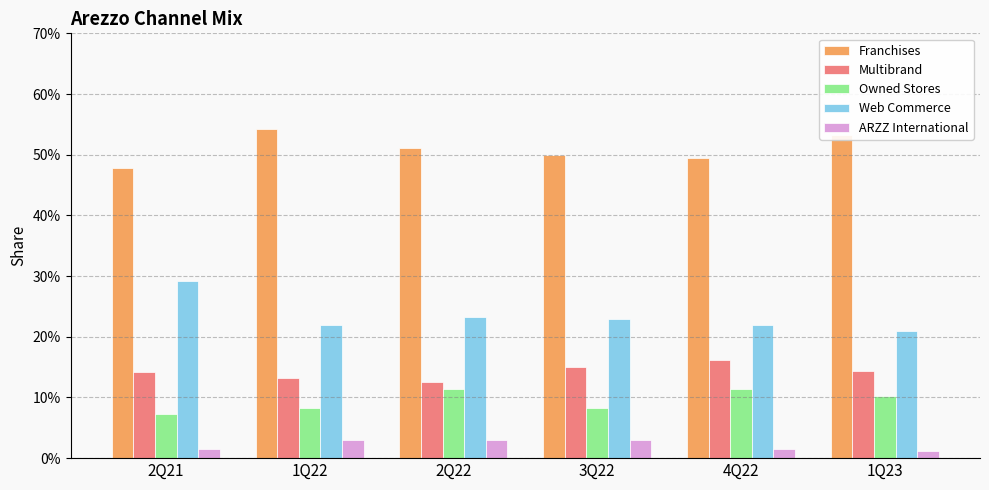

Which series has the largest range (max minus min)?

Web Commerce